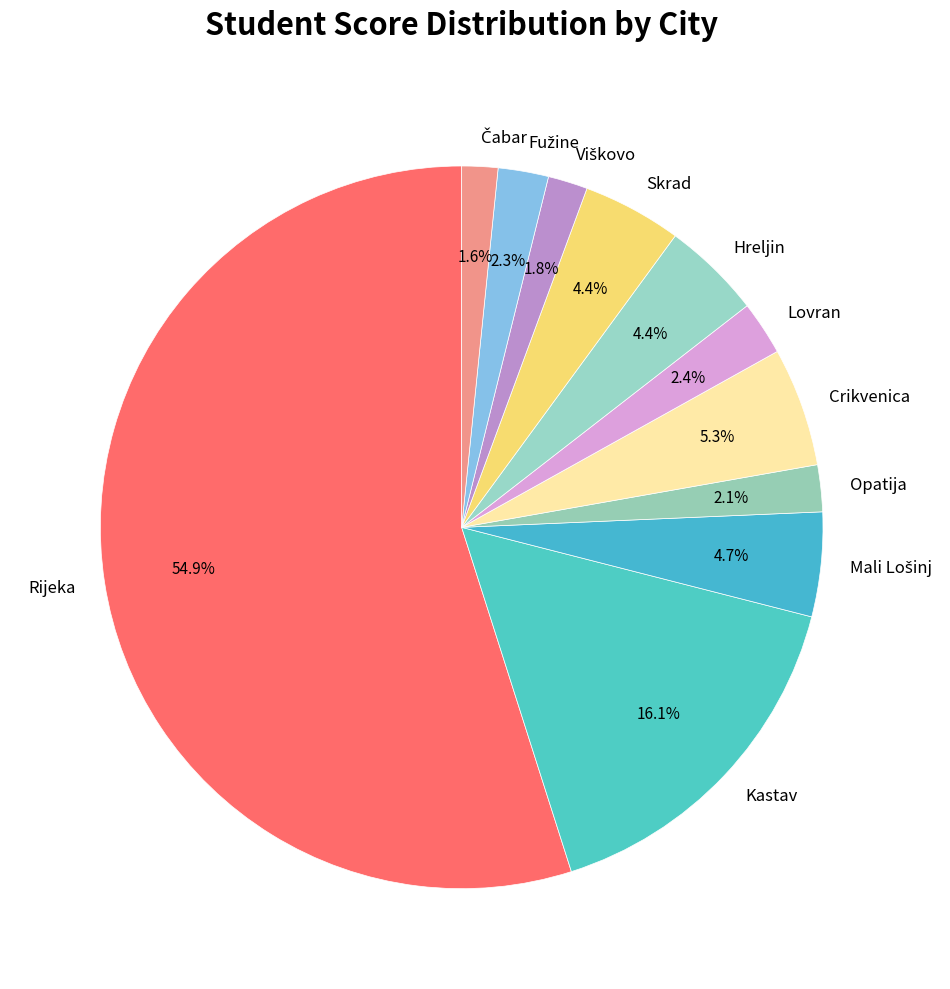

Count the number of slices in the pie.

11